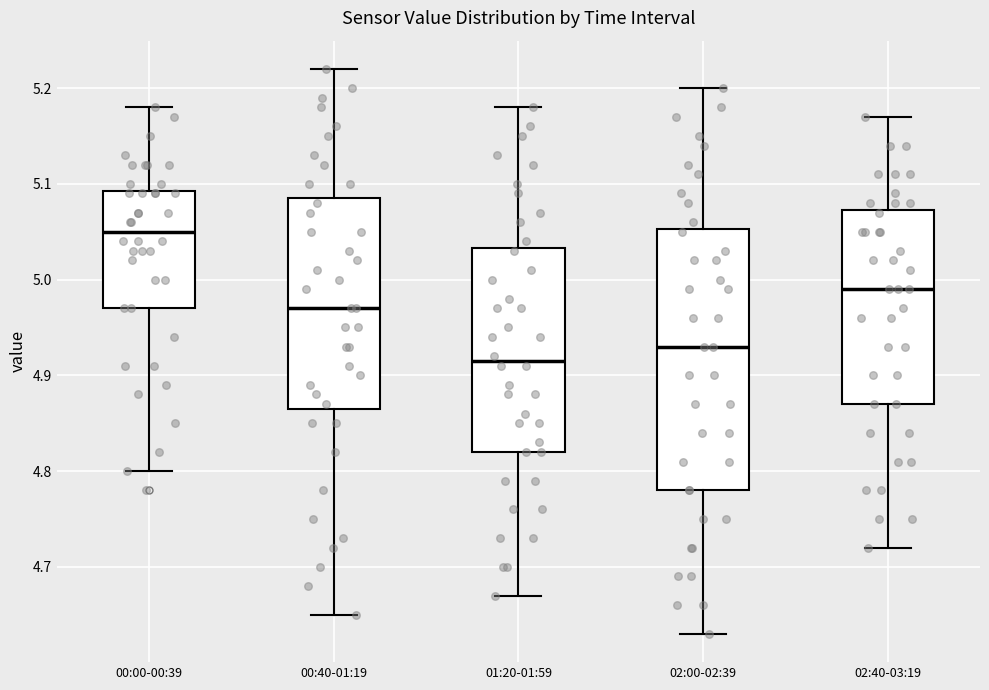

Which box is the tallest, from its lower edge to its upper edge?

02:00-02:39